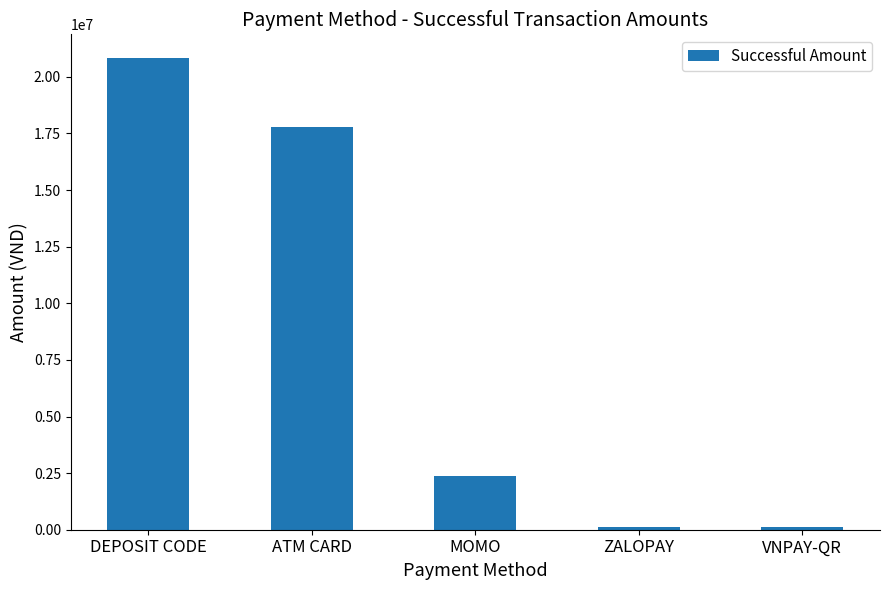

Does the chart contain any negative values?

No